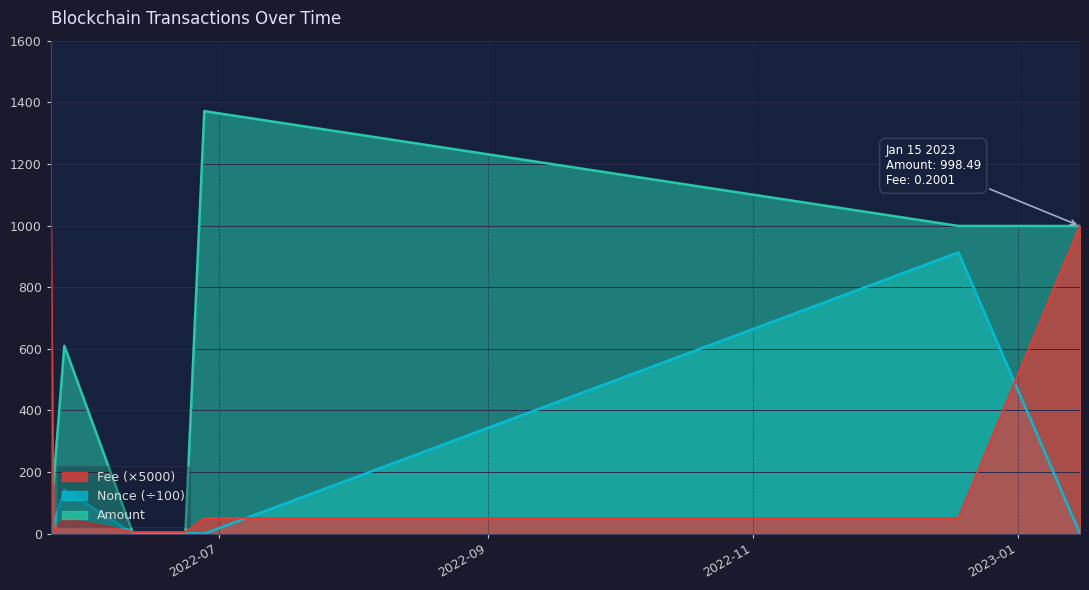

List the series in order of their peak value, lowest first.

Nonce, Fee, Amount